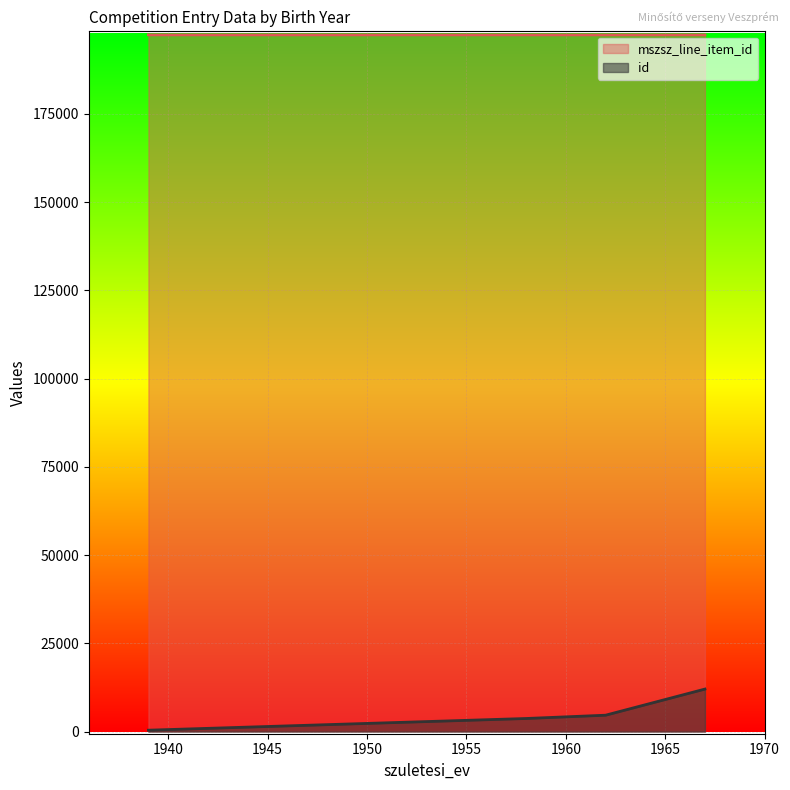

List the series in order of their overall mean, lowest first.

id, mszsz_line_item_id